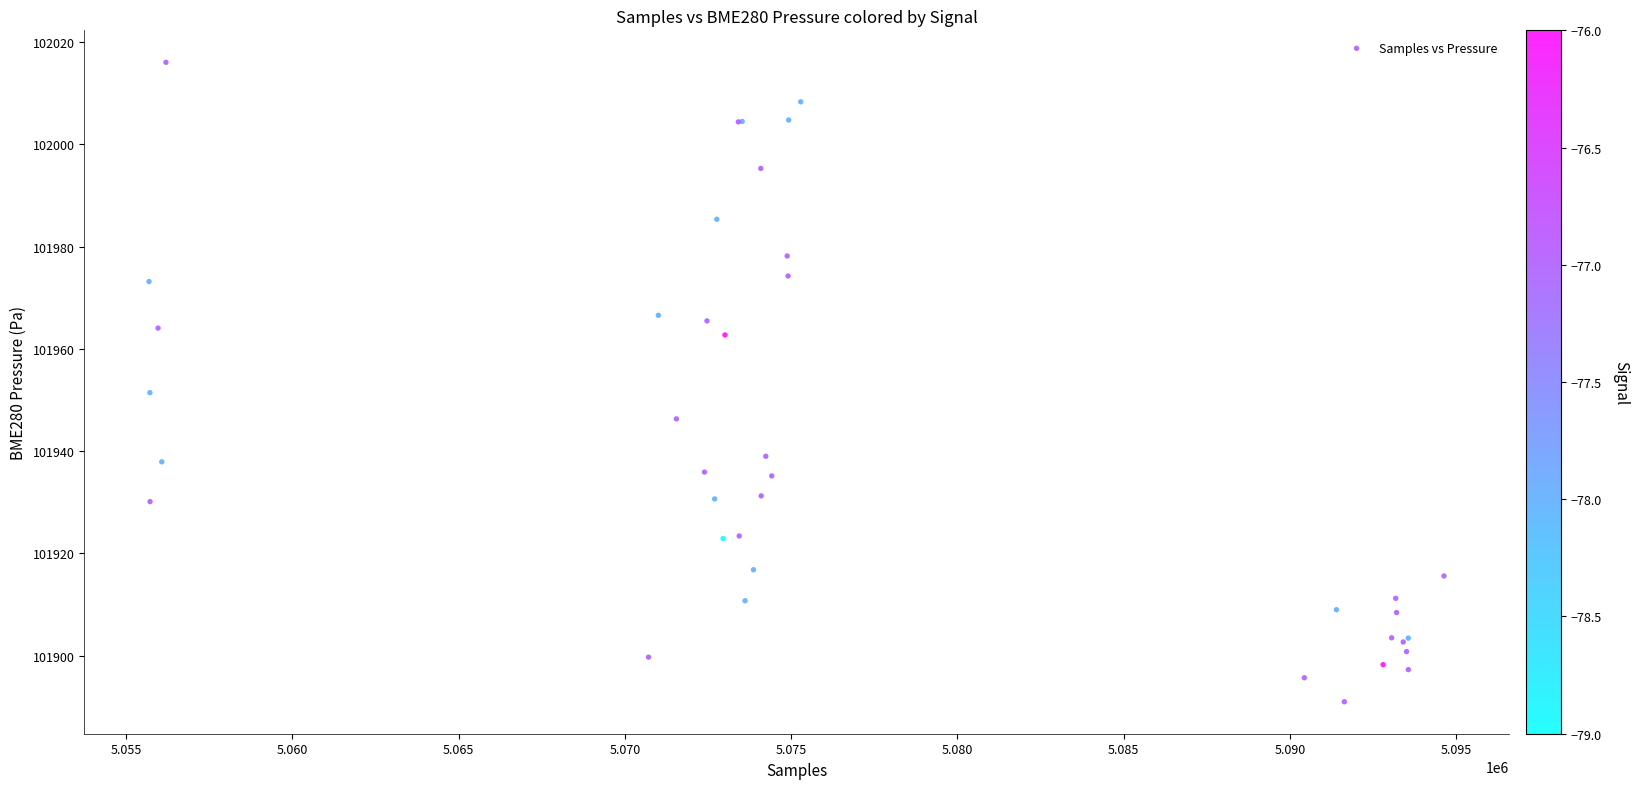

What Y value in the scatter plot is closest to 101953?

101951.4